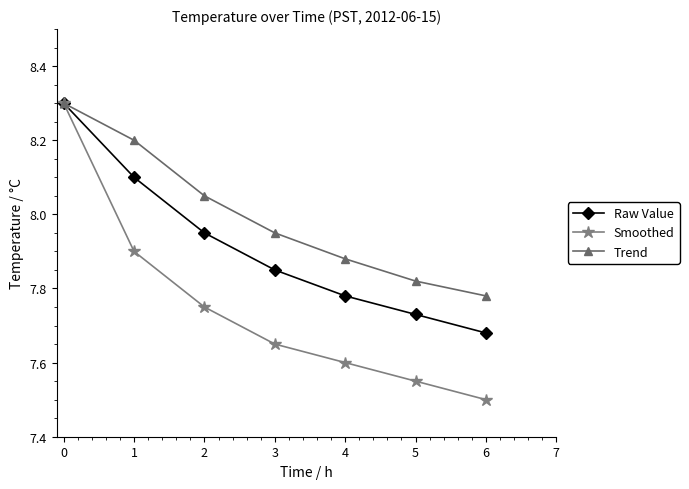

At how many categories does at least one series exceed 7?

7